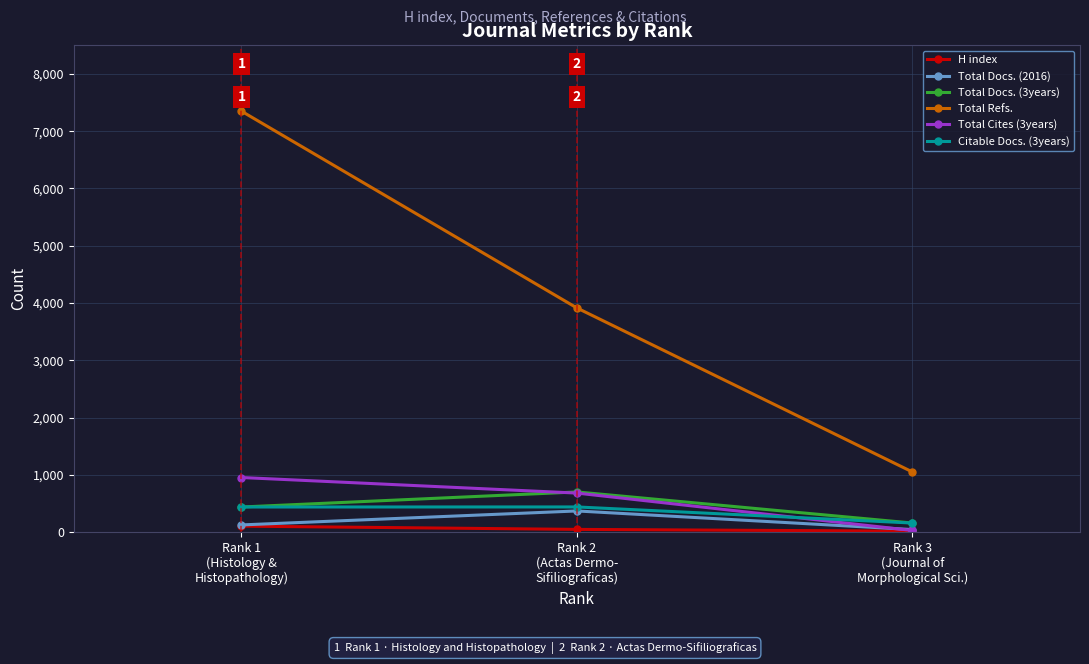

What is the maximum value shown in the chart?

7350